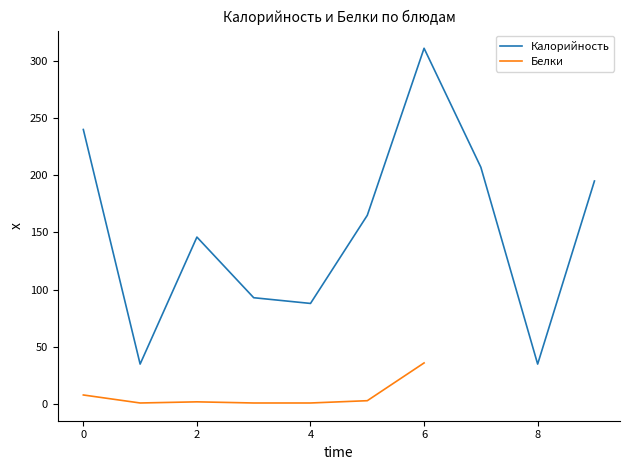

The Калорийность series shows 240 at 0. True or false?

True